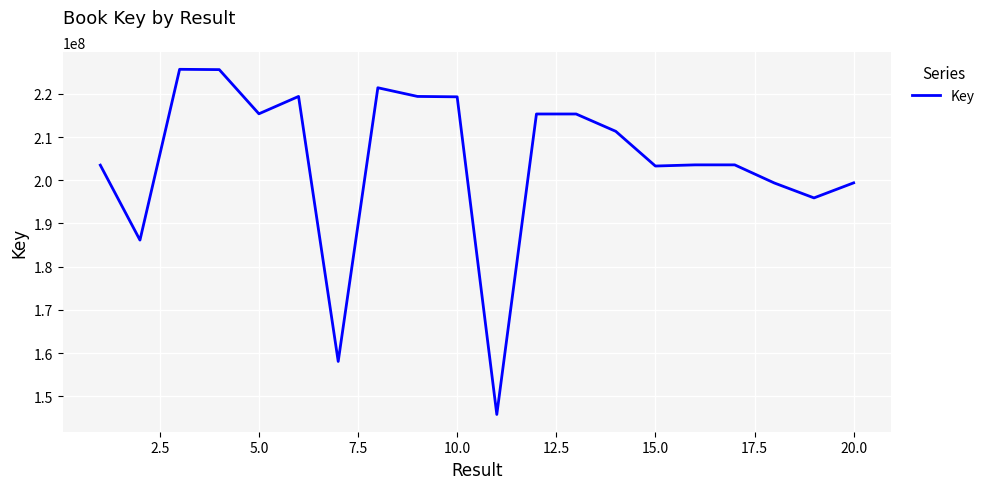

What is the greatest value displayed?

225675816